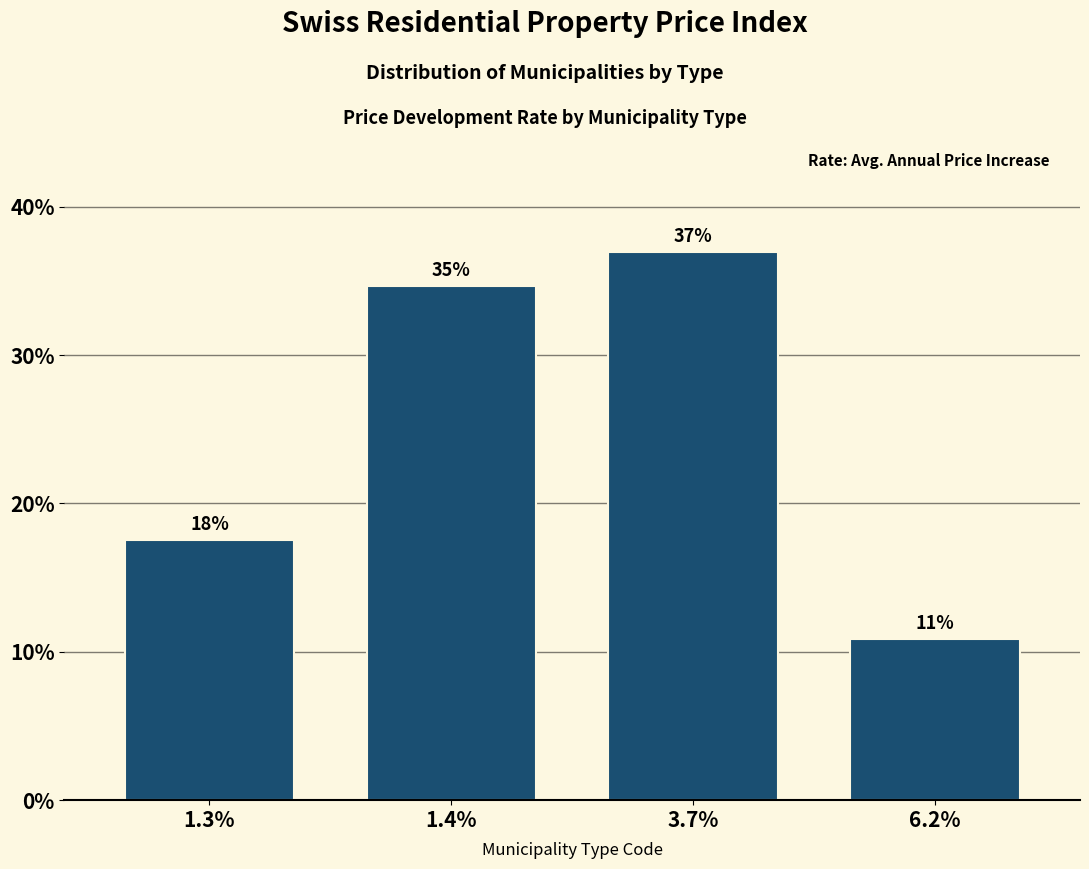

Does the chart contain any negative values?

No